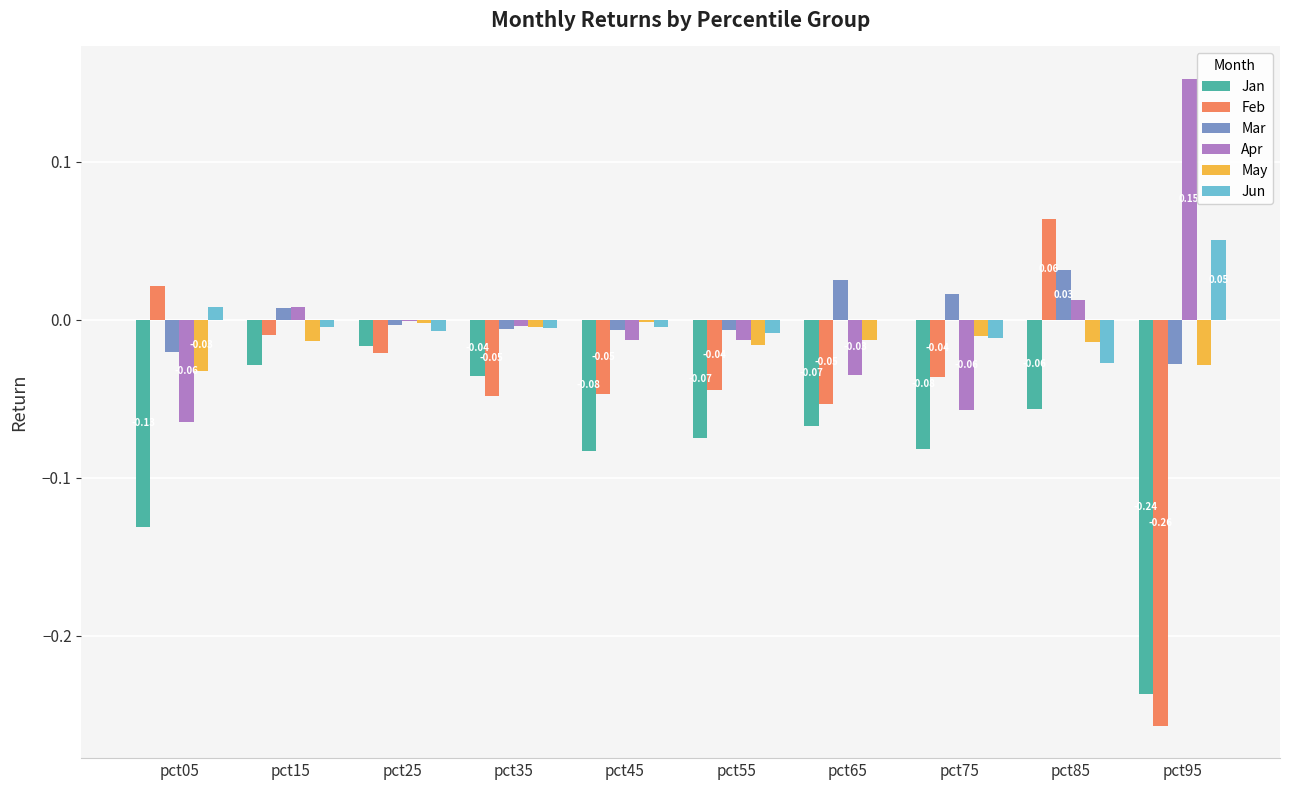

Between pct15 and pct85, which series saw the biggest shift?

Feb